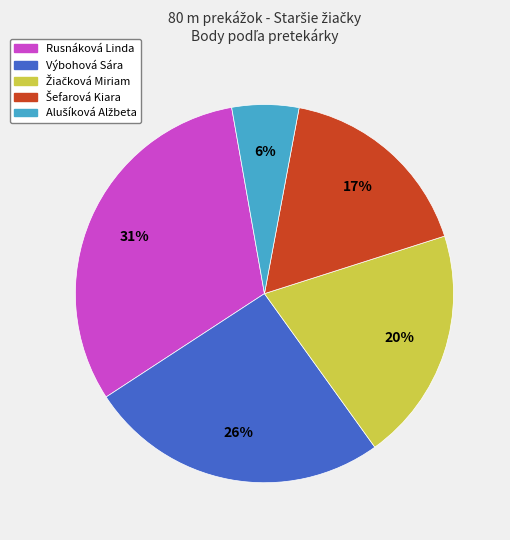

What percentage is the Výbohová Sára slice, to the nearest percent?

26%